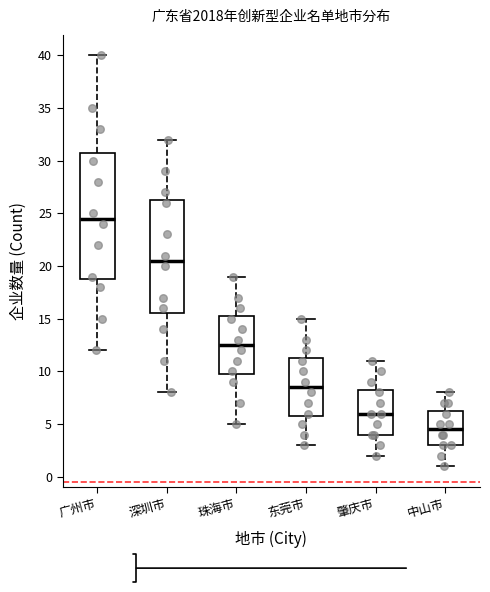

Where does the upper whisker of the box for 肇庆市 end on the y-axis? The values are not printed on the chart, so give them approximately, as read against the axis.

11.0